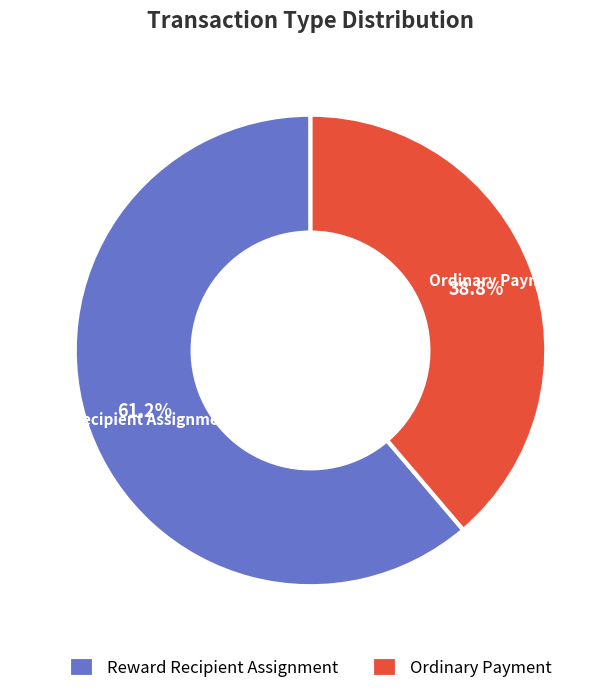

Which category has the smallest portion of the pie?

Ordinary Payment